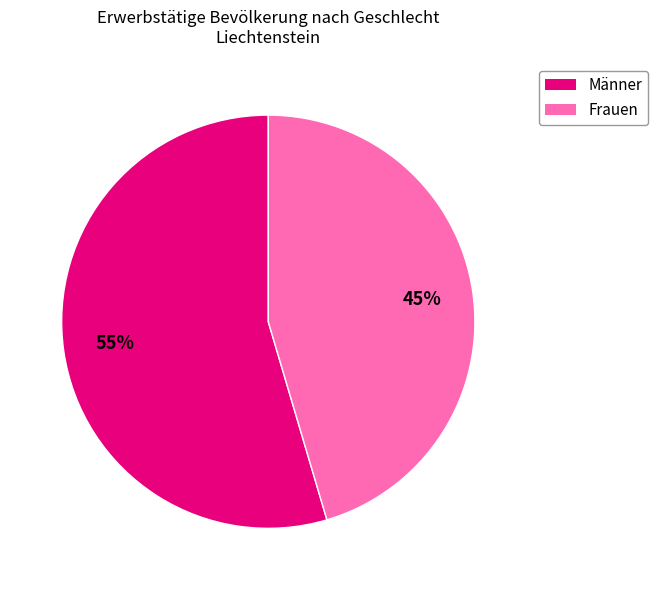

How many slices are in this pie chart?

2